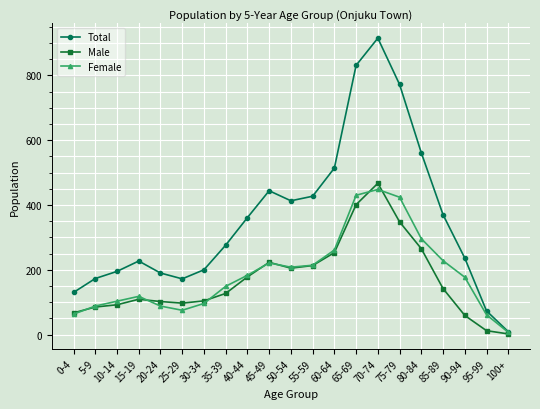

What is the difference between the highest and lowest values at 75-79?

424